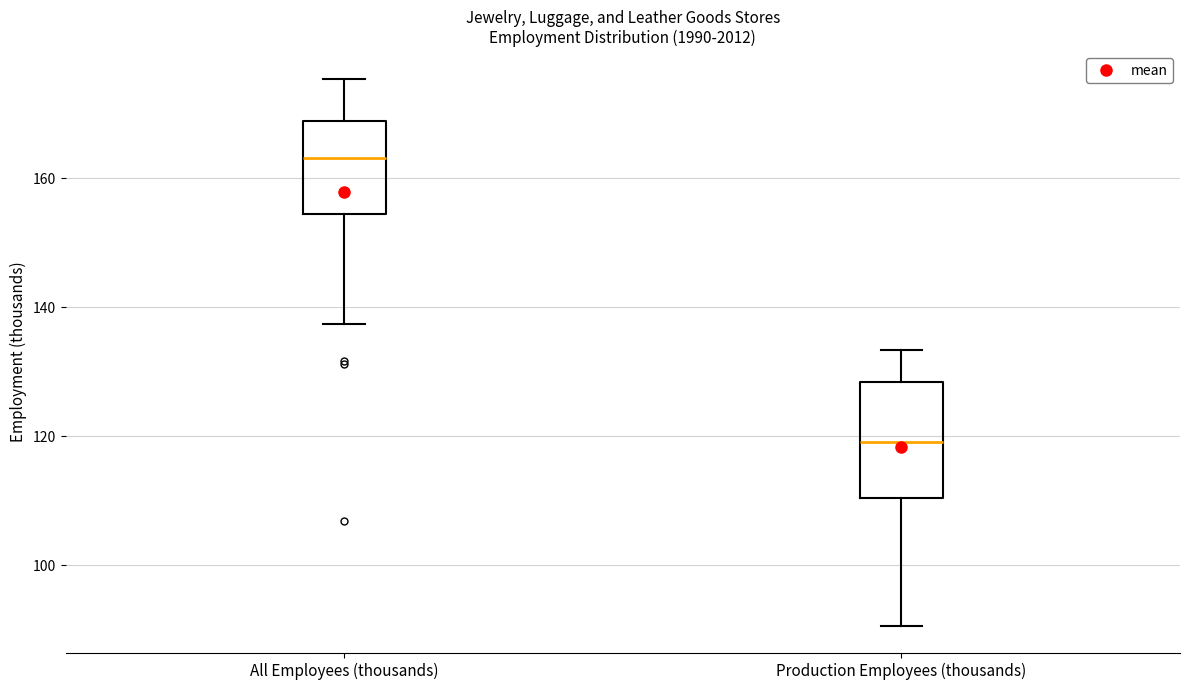

Where is the upper edge of the box for All Employees (thousands) on the y-axis? The values are not printed on the chart, so give them approximately, as read against the axis.

168